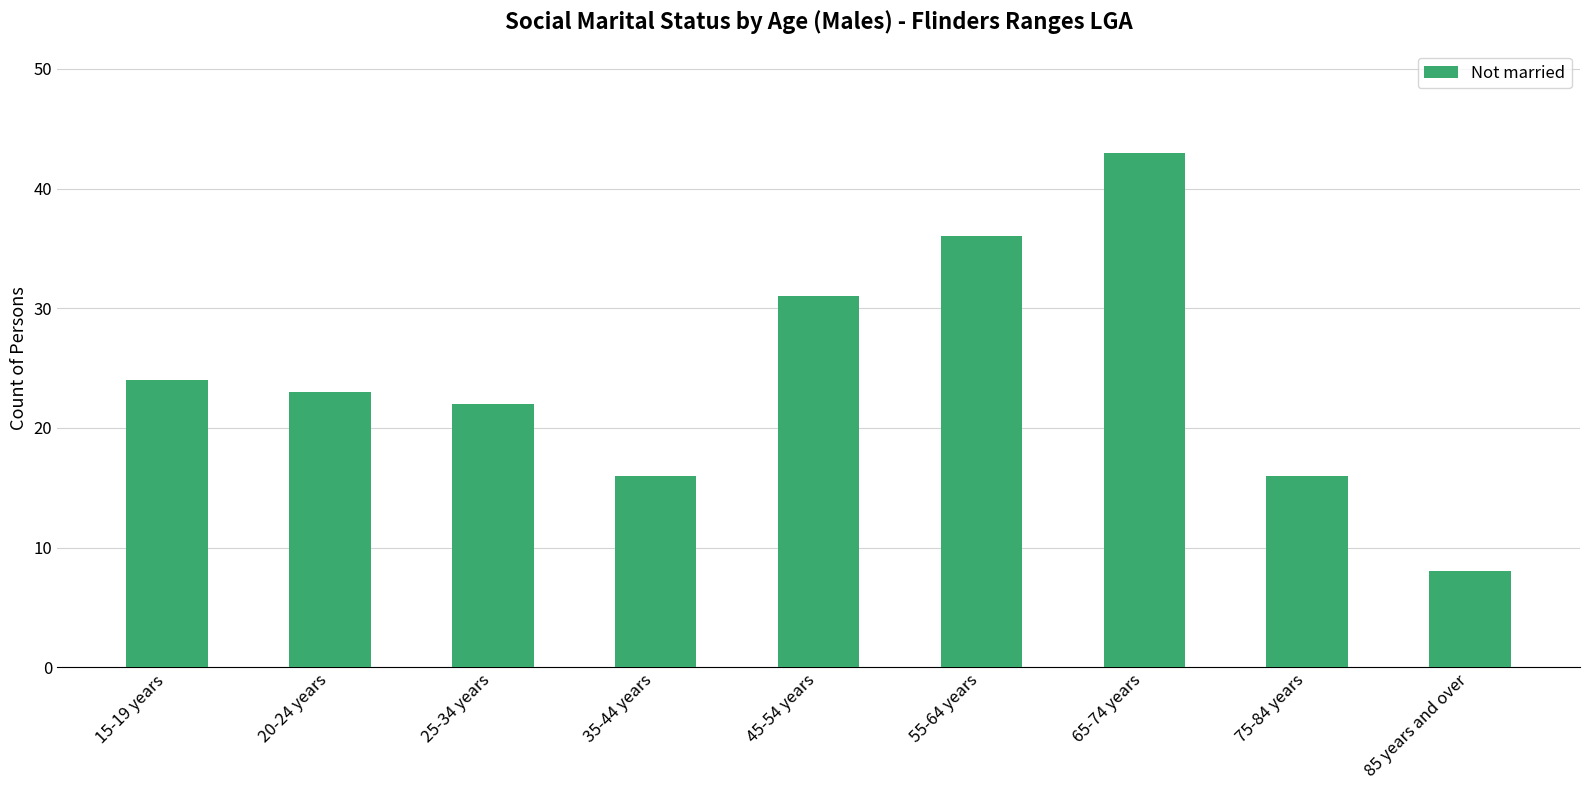

What is the difference between the second highest and minimum values?

28